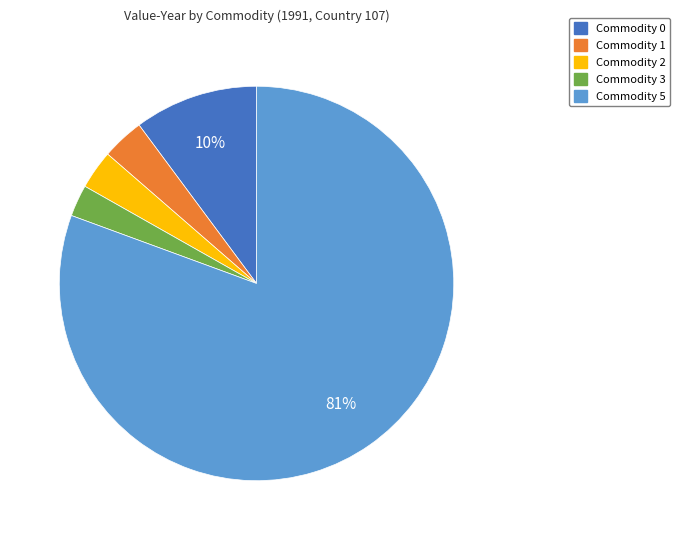

Does any single category account for the majority?

Yes